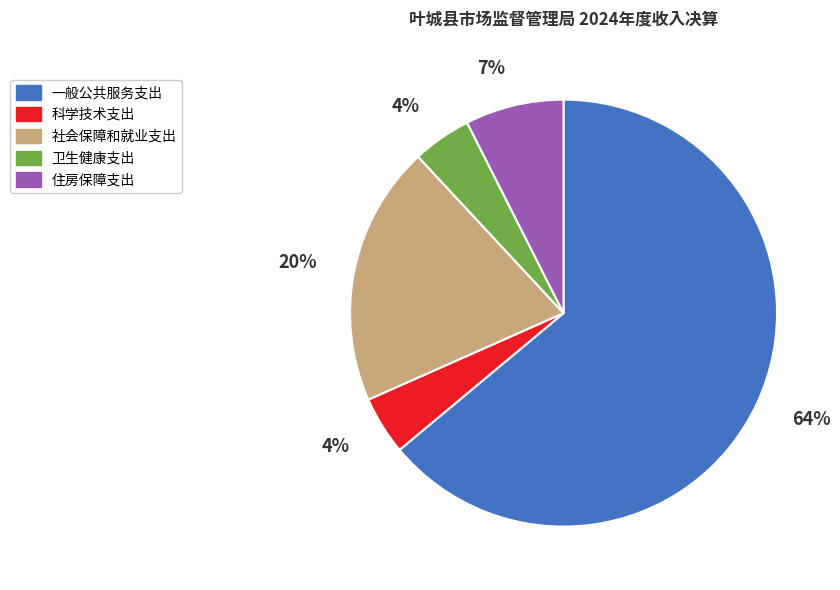

How many segments does this pie chart have?

5